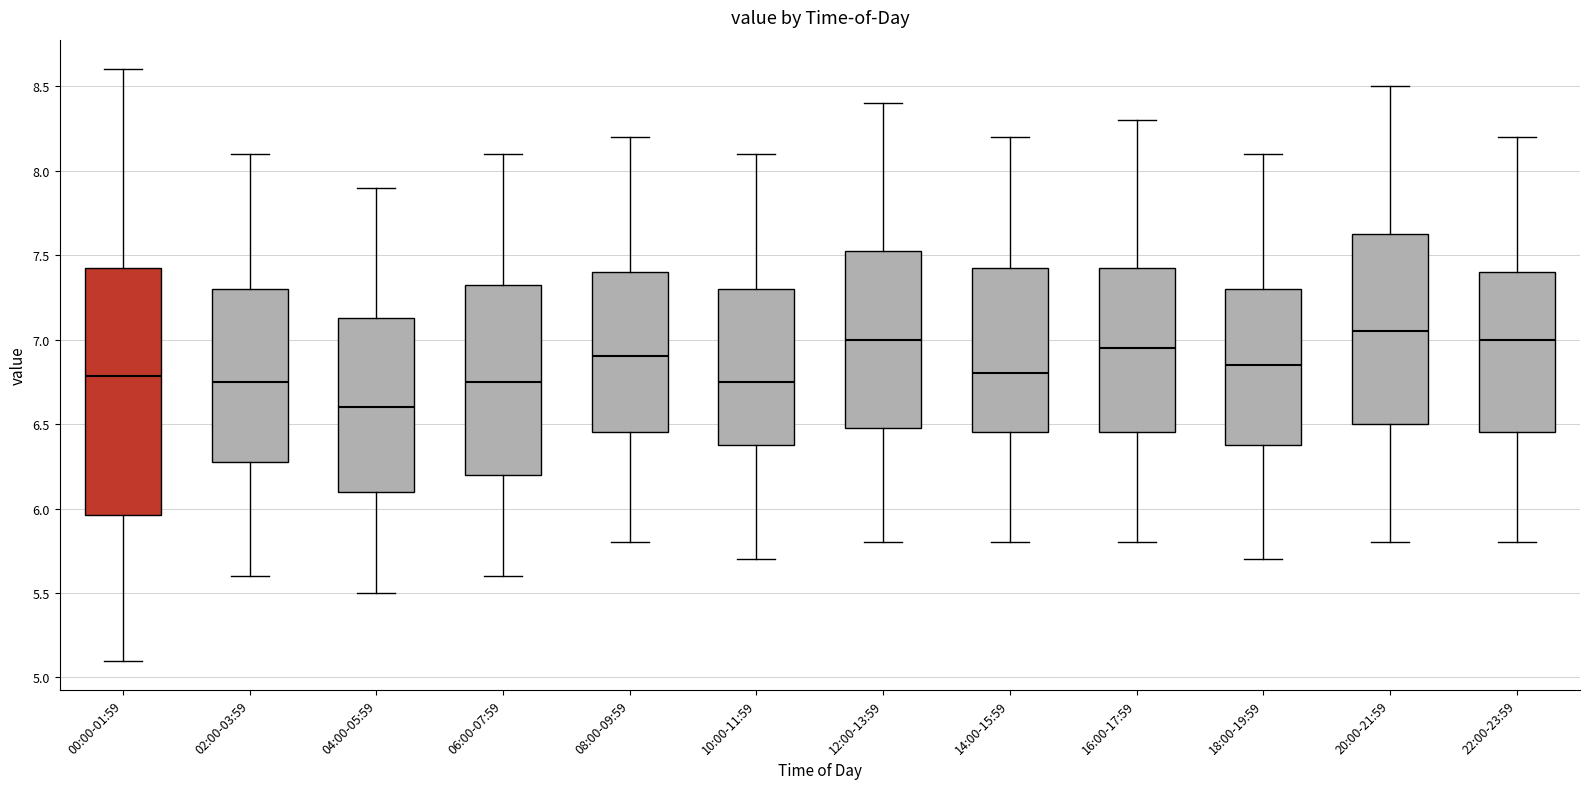

Comparing the boxes themselves (not the whiskers), which one is the tallest?

00:00-01:59